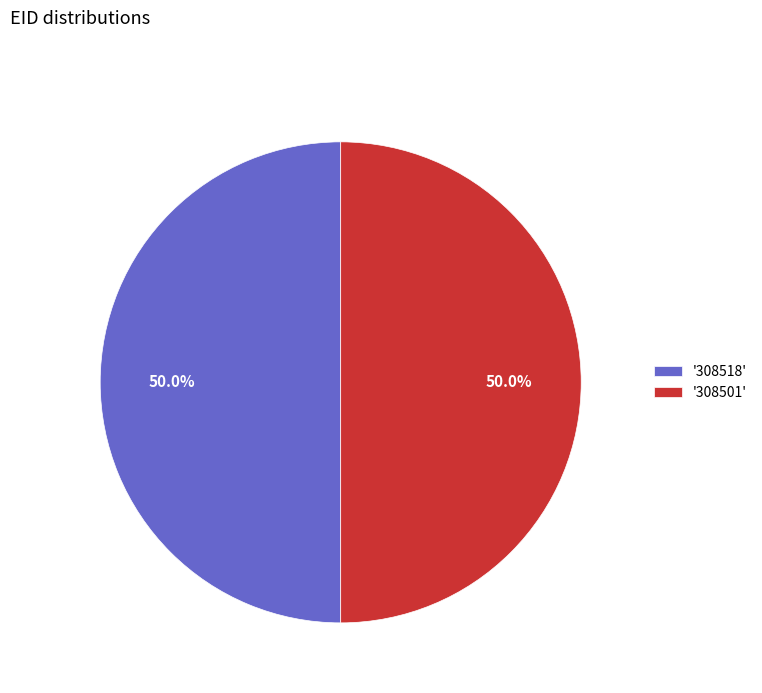

Approximately how many times larger is the value at '308501' compared to '308518'?

1.0